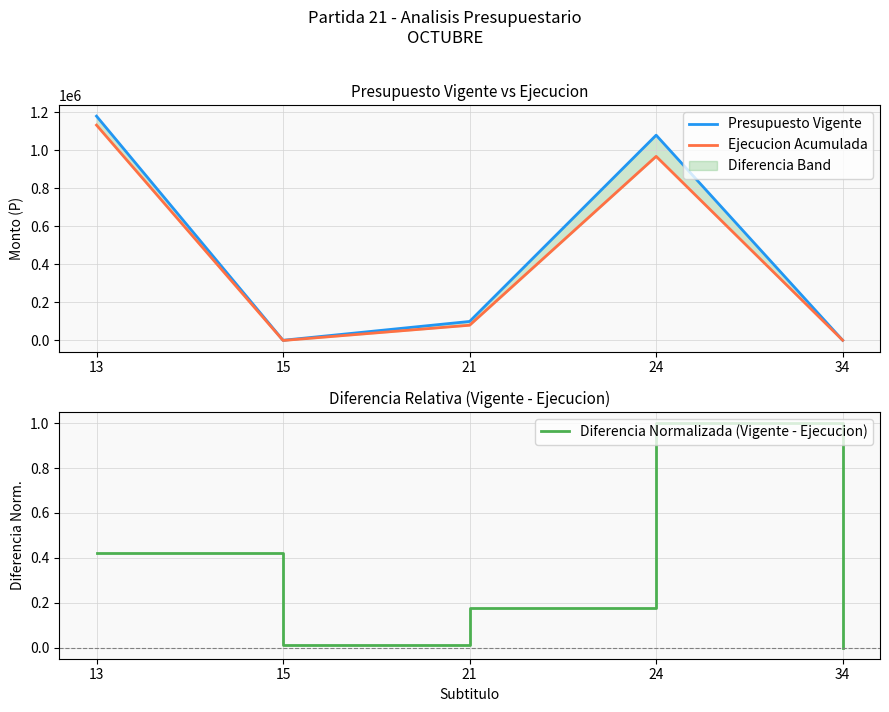

True or false: Presupuesto Vigente and Diferencia Normalizada (Vigente - Ejecucion) cross at least once.

False